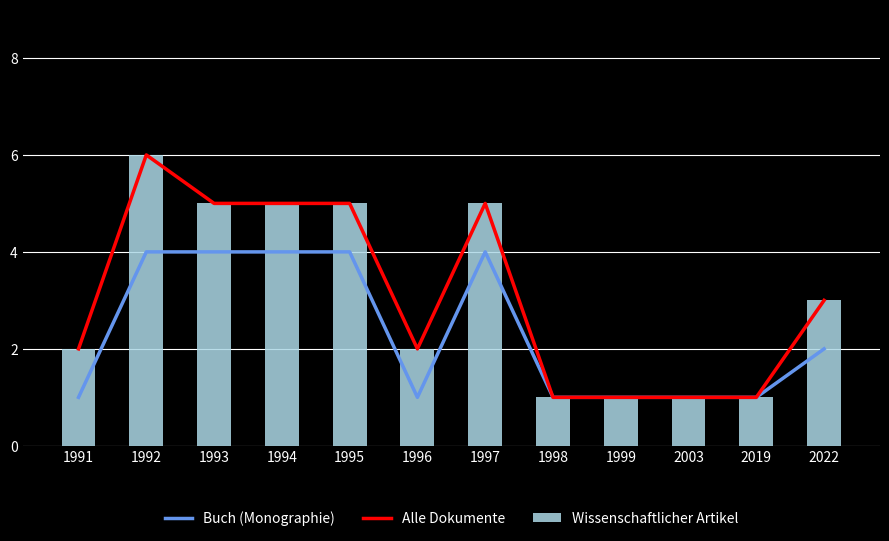

What is the total value across all series at 2003?

3